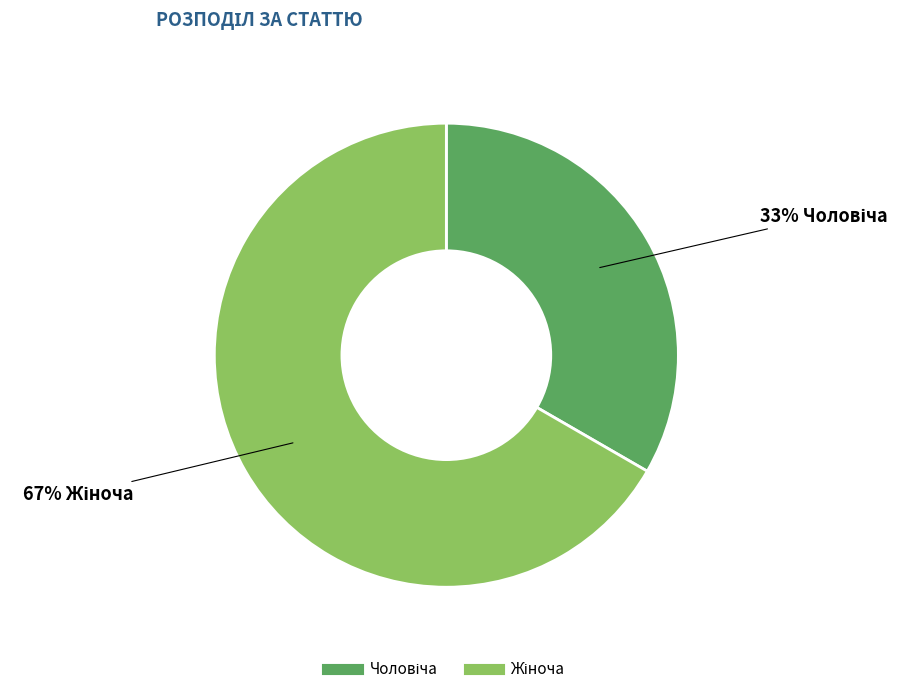

To the nearest percent, what is the average slice percentage?

50%